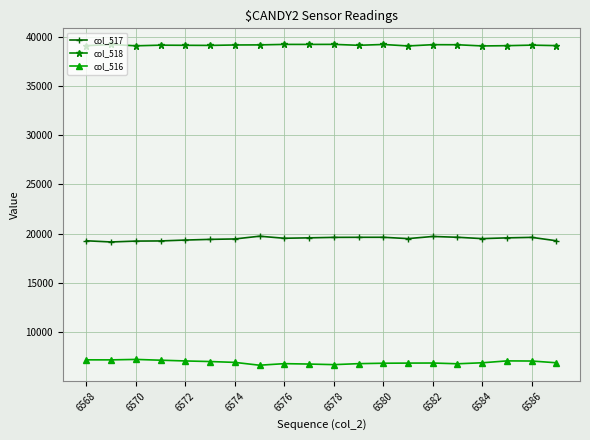

Which series has the largest total across all categories?

col_518